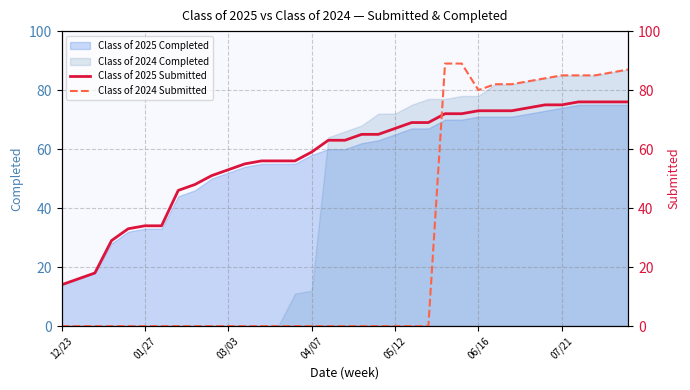

What is the greatest value displayed?

89